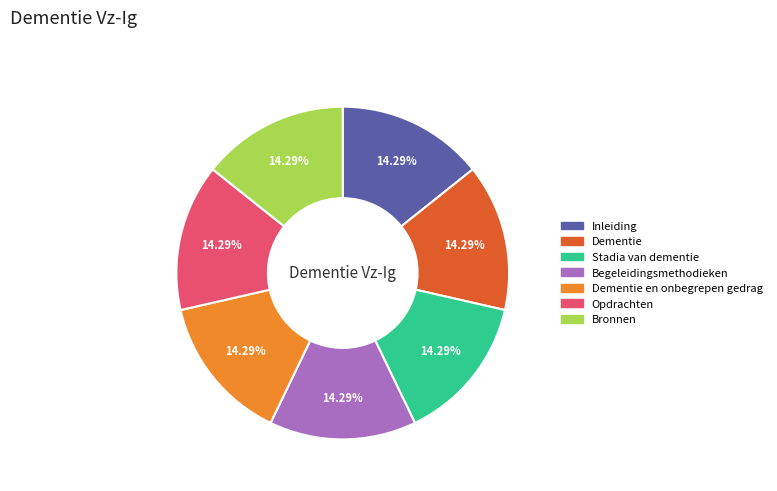

Is there a majority slice in this chart?

No